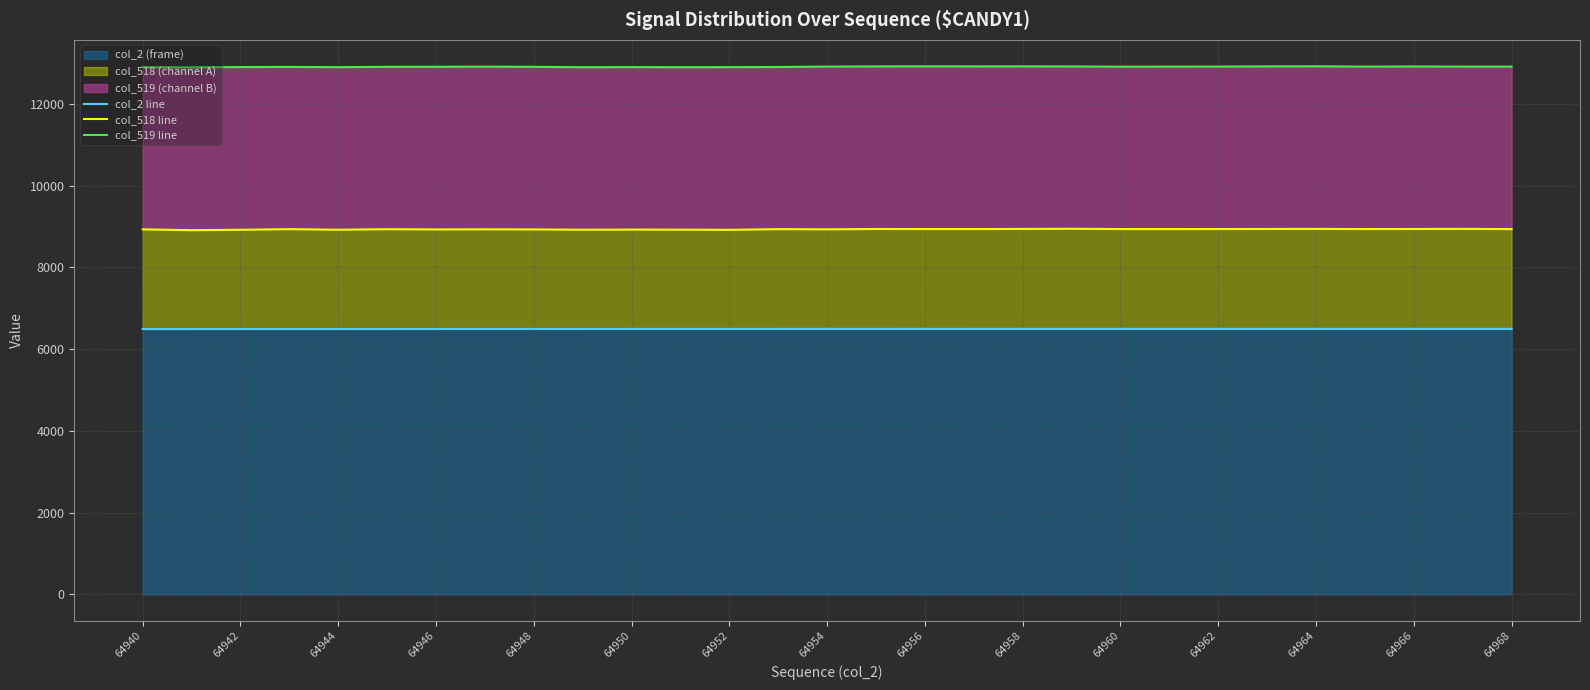

What is the maximum value shown in the chart?

12921.7